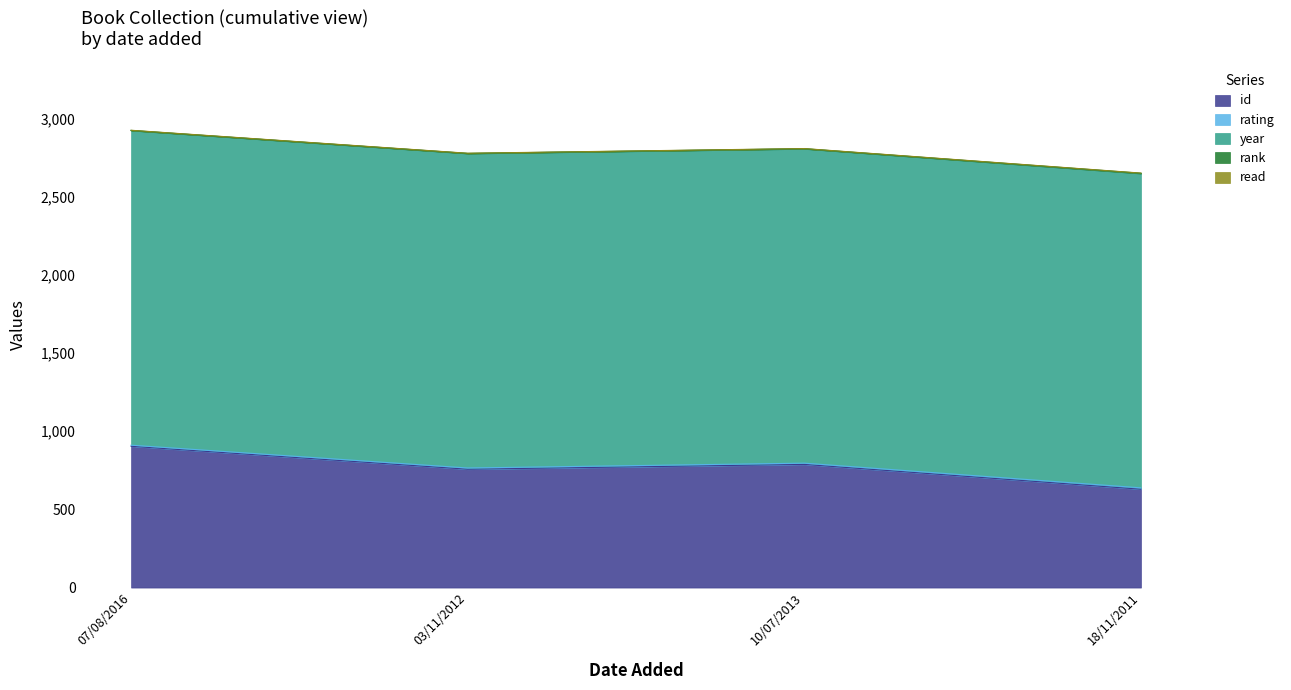

What is the sum of the id values at 10/07/2013 and 18/11/2011?

1417